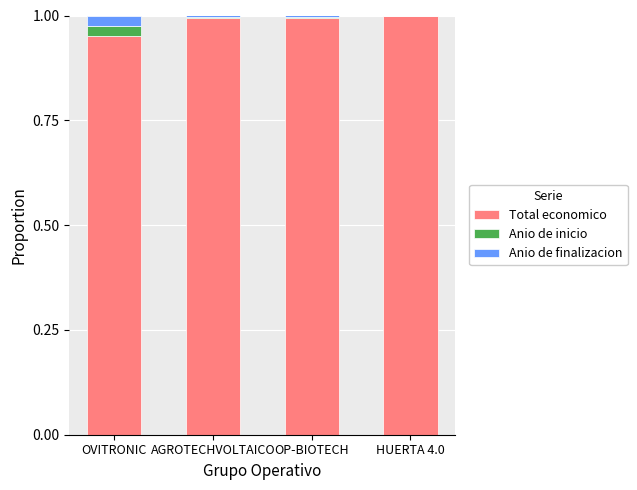

True or false: Total economico has a value of 1.0 at OP-BIOTECH.

True